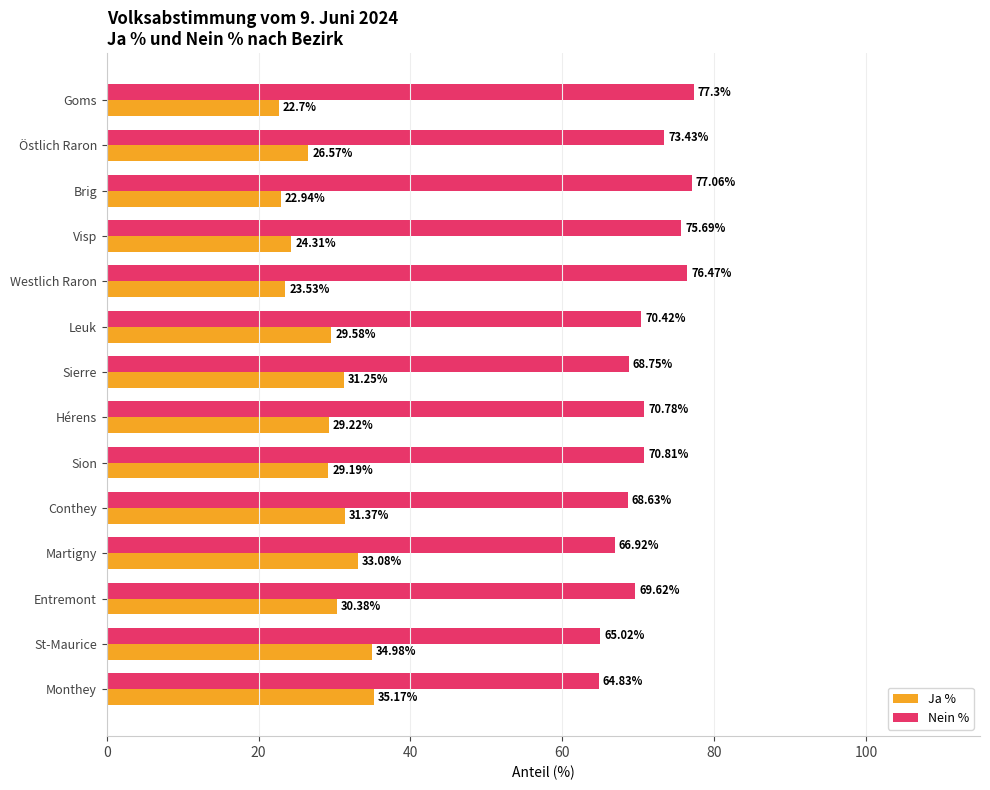

What is the maximum value shown in the chart?

77.3